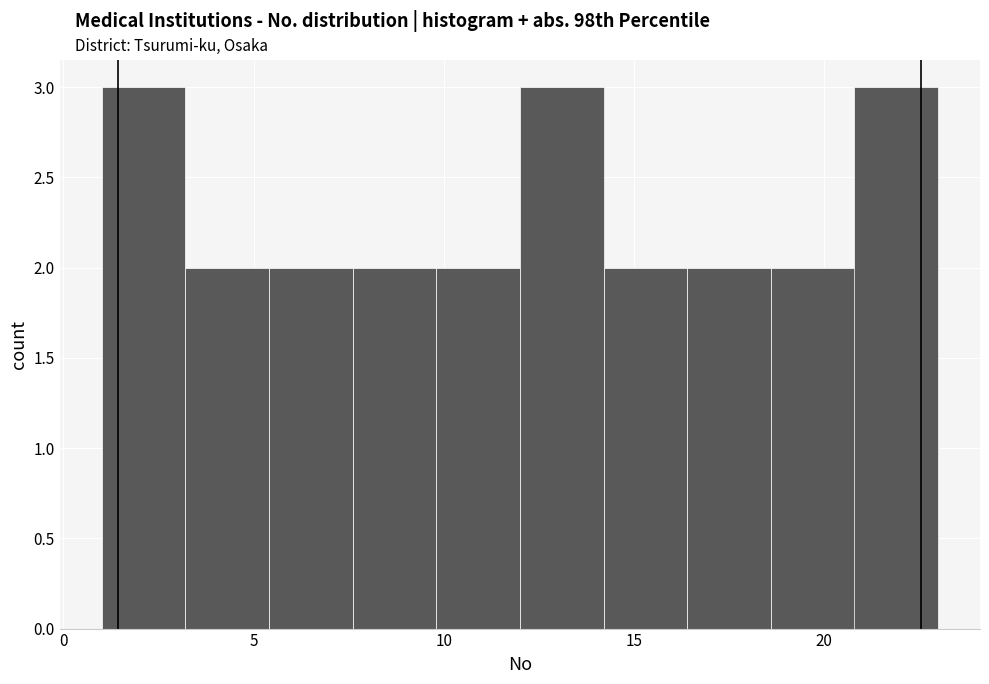

How tall is the bar that spans 3.2 to 5.4 on the x-axis? Neither the bar edges nor the heights are printed on the chart, so give them approximately, as read against the axes.

2